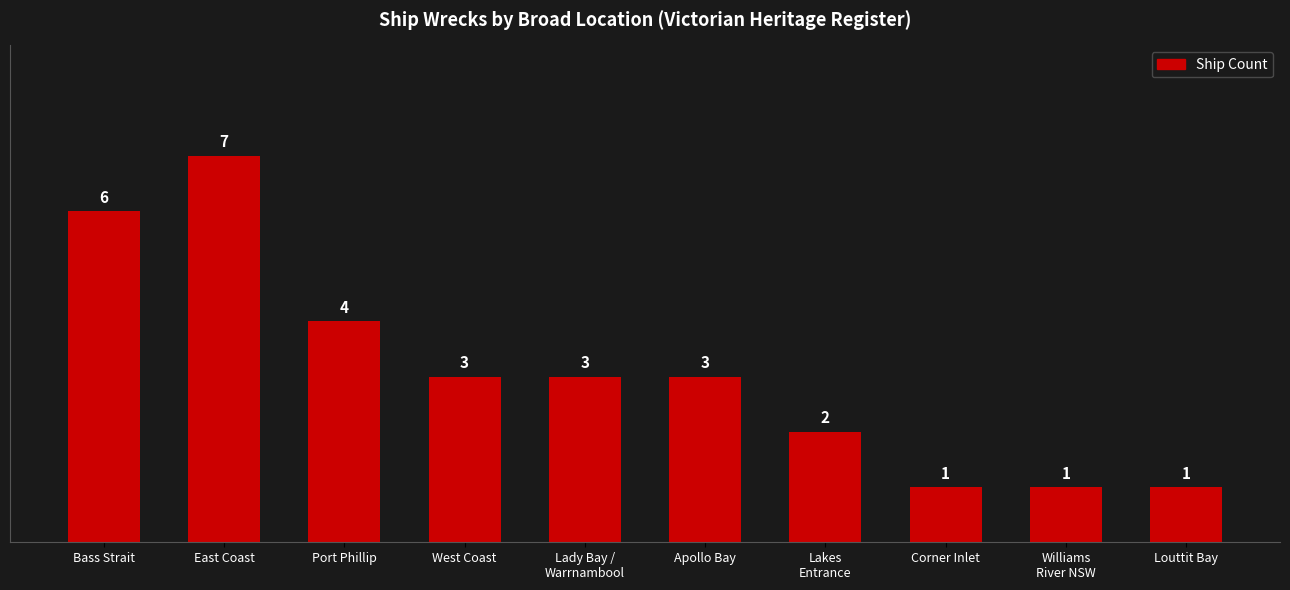

What is the greatest value displayed?

7